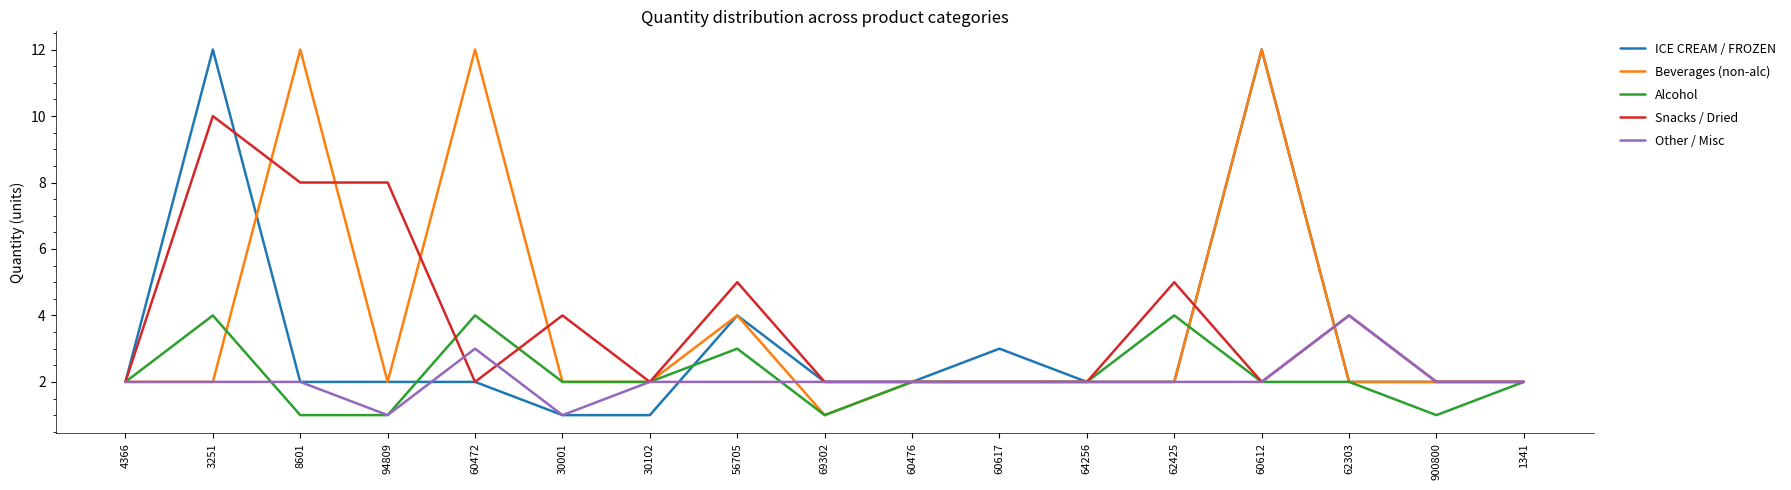

What is the maximum value shown in the chart?

12